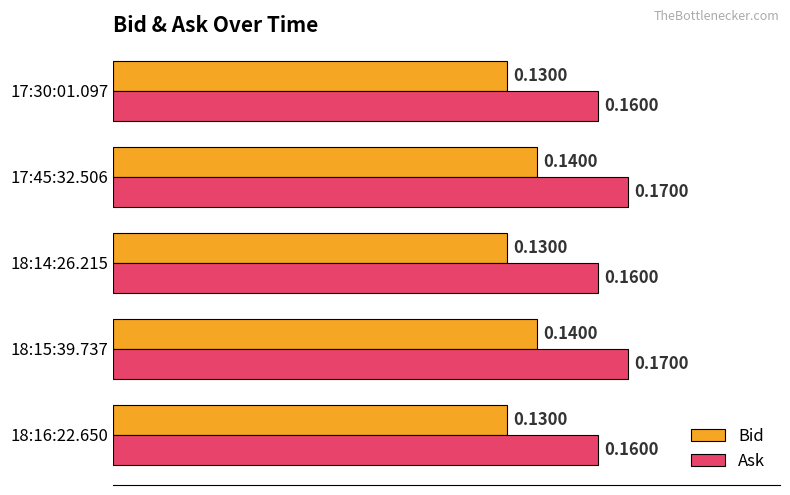

Which series has the largest total across all categories?

Ask